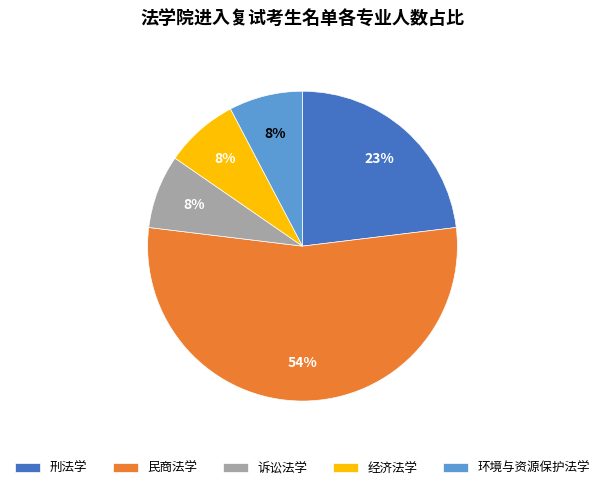

Count the number of slices in the pie.

5